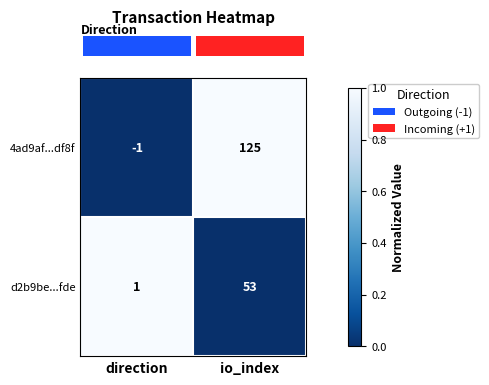

Which series has the largest total across all categories?

4ad9af...df8f